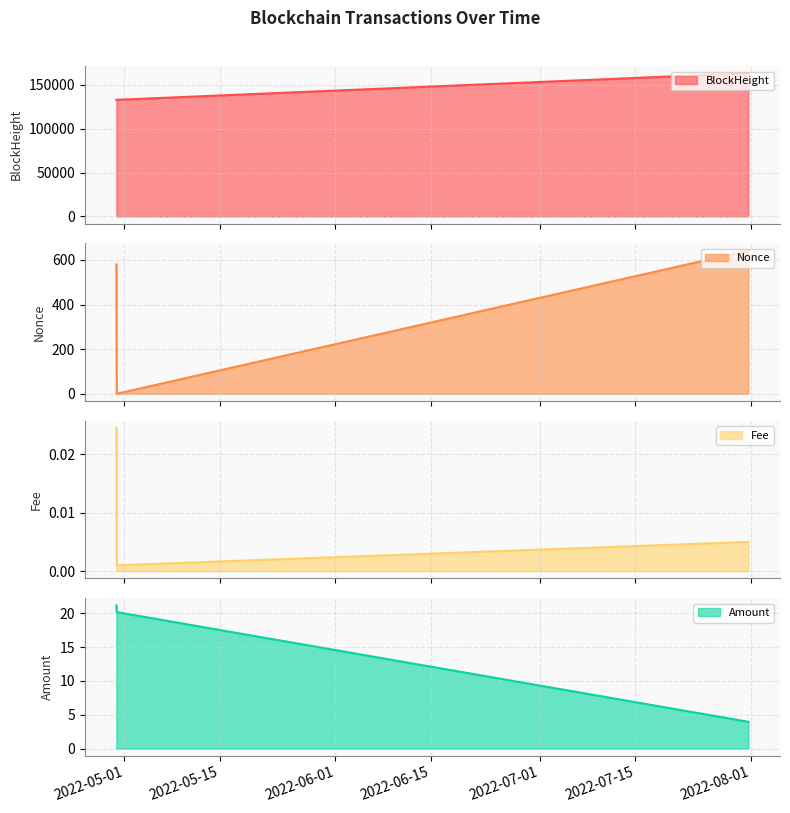

Rank the categories by Fee value from highest to lowest.

2022-04-29 20:06:00, 2022-07-31 14:51:00, 2022-04-29 21:06:00